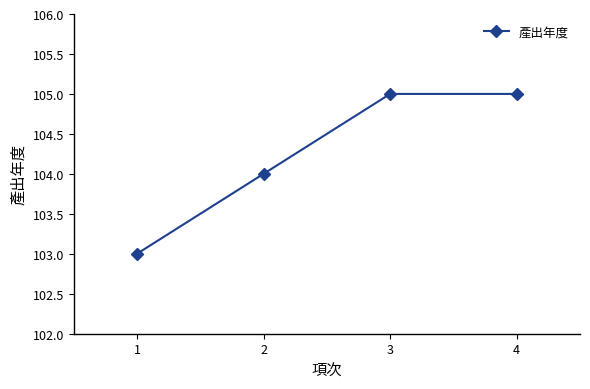

What is the greatest value displayed?

105